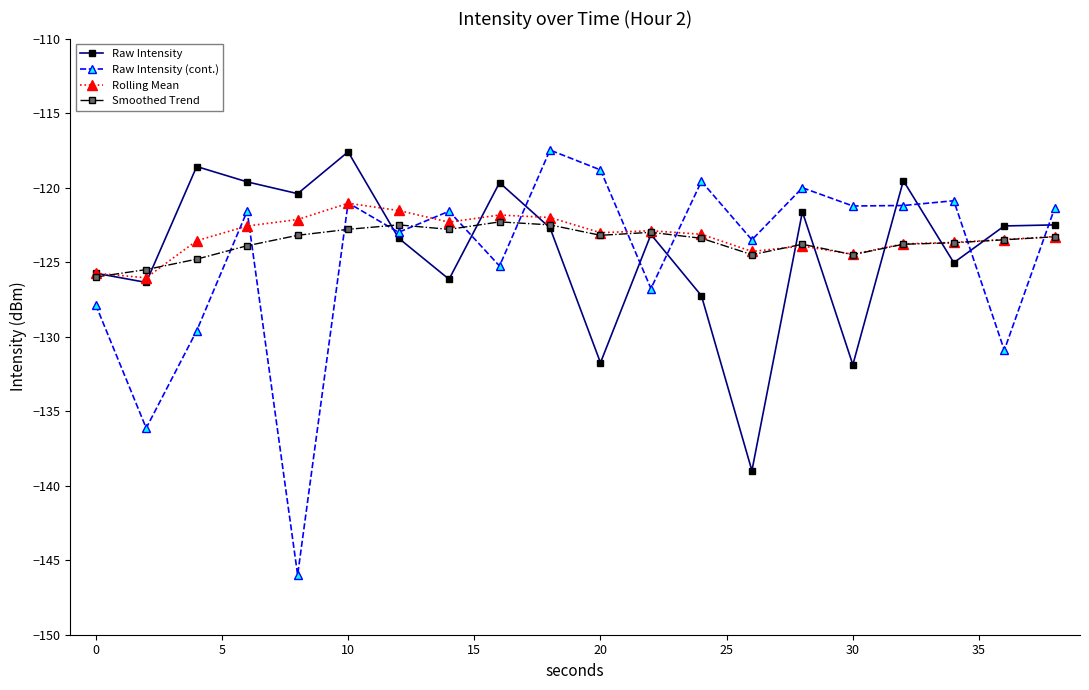

How many lines are shown in the chart?

4